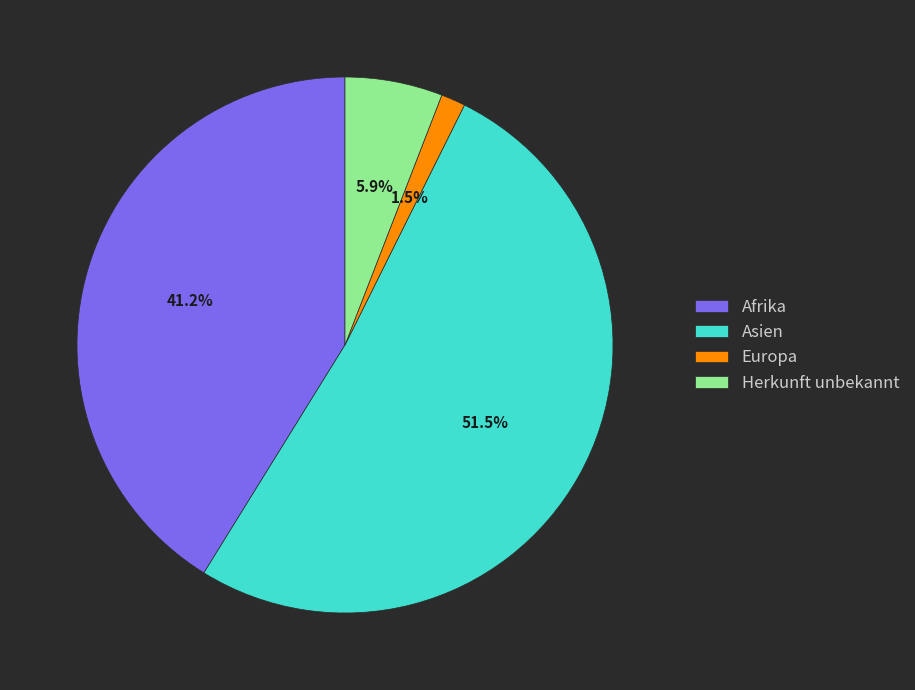

What is the largest slice in the pie chart?

Asien